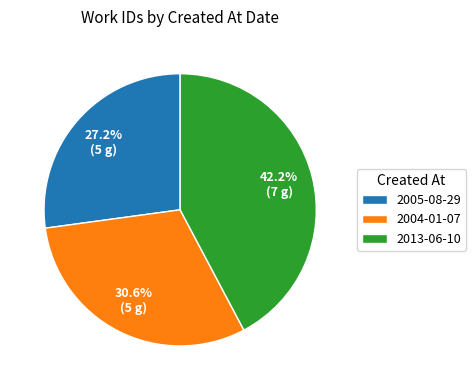

What is the total percentage of 2004-01-07 and 2013-06-10?

72.8%